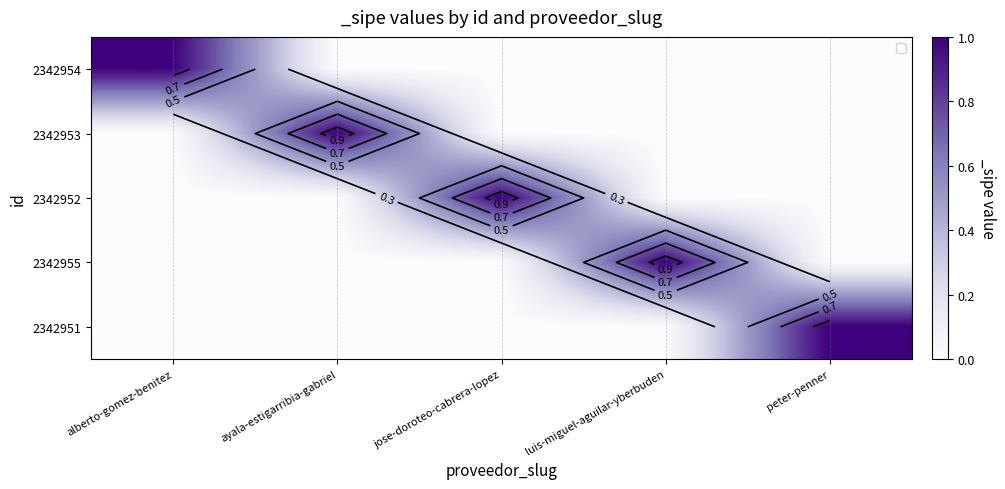

What is the sum of the 2342953 values at luis-miguel-aguilar-yberbuden and ayala-estigarribia-gabriel?

1